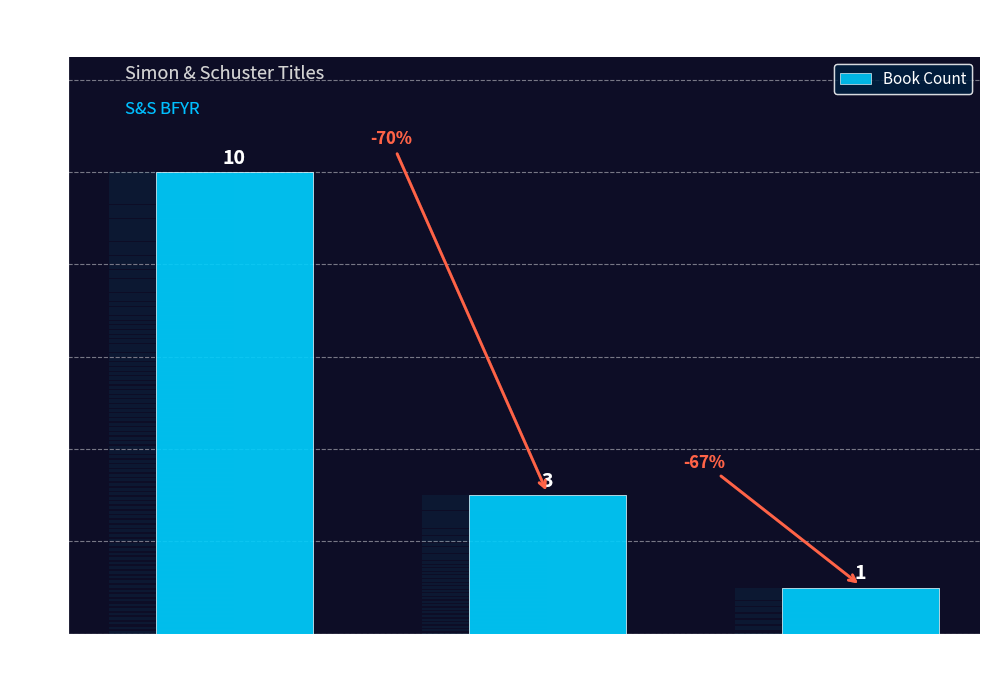

What is the sum of the values at Non
fiction and Hispanic /
Social Situations?

4